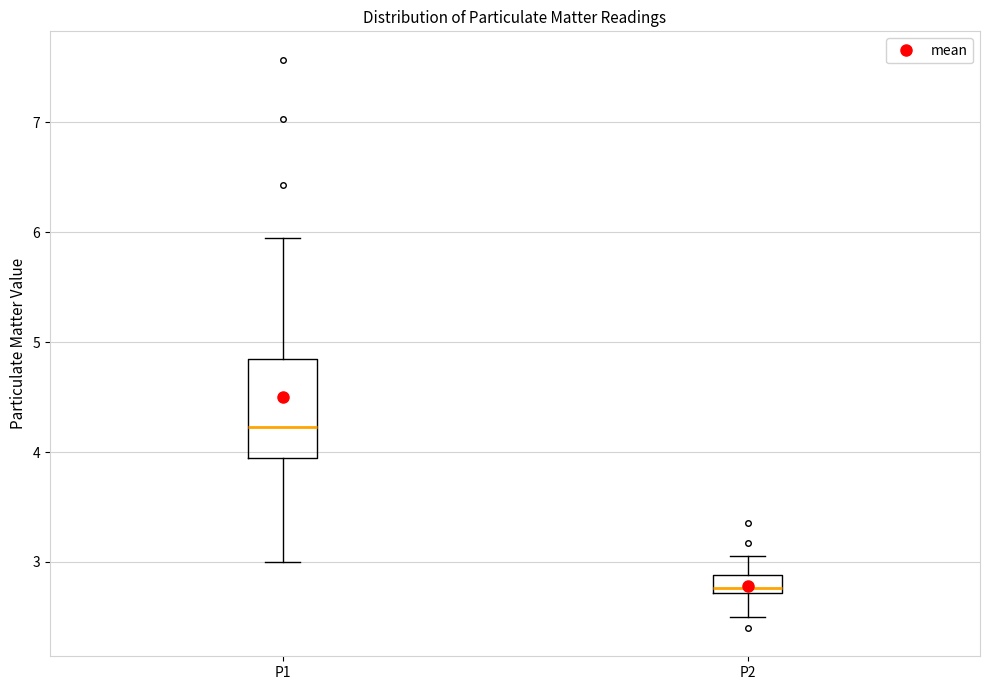

Reading left to right, transcribe this box plot: for each box, give where its median line is, the range the box spans, and where its two whiskers end, as read against the y-axis. The values are not printed on the chart, so give them approximately, as read against the axis.

P1: median 4.2, box 3.9 to 4.9, whiskers 3.0 to 6.0
P2: median 2.8, box 2.7 to 2.9, whiskers 2.5 to 3.1